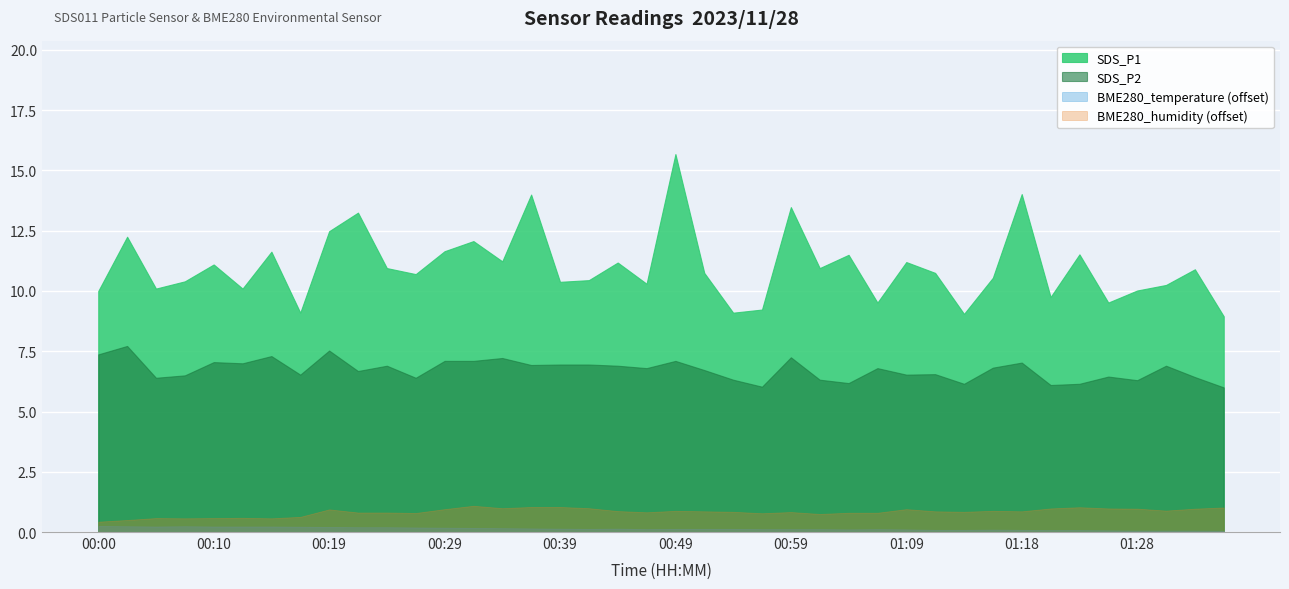

How many interior local peaks does the SDS_P1 series have?

14